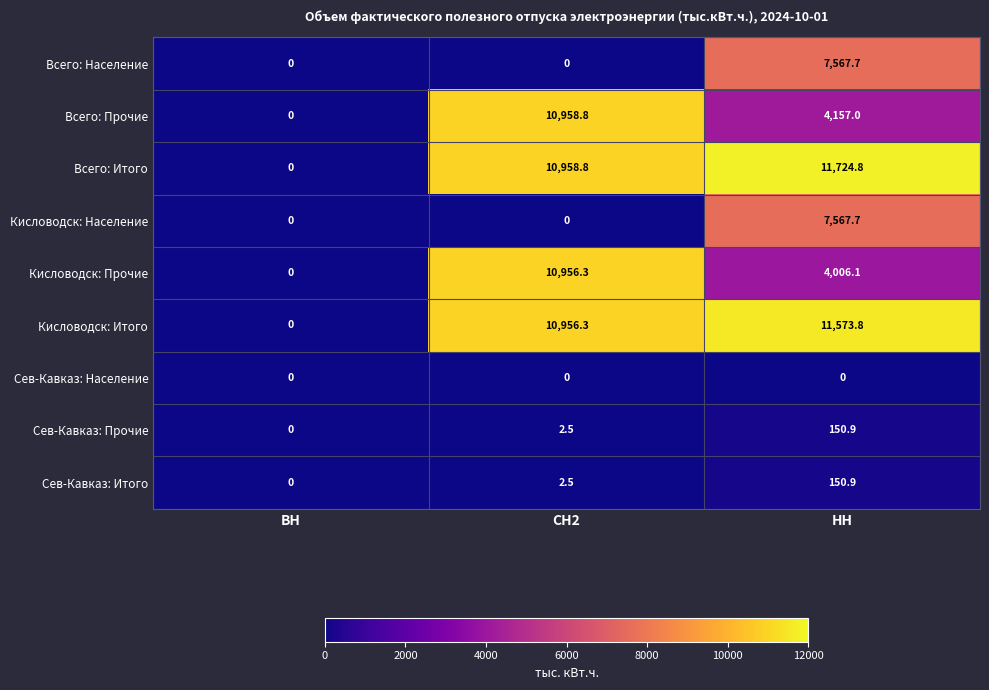

Which series has the largest range (max minus min)?

Всего: Итого